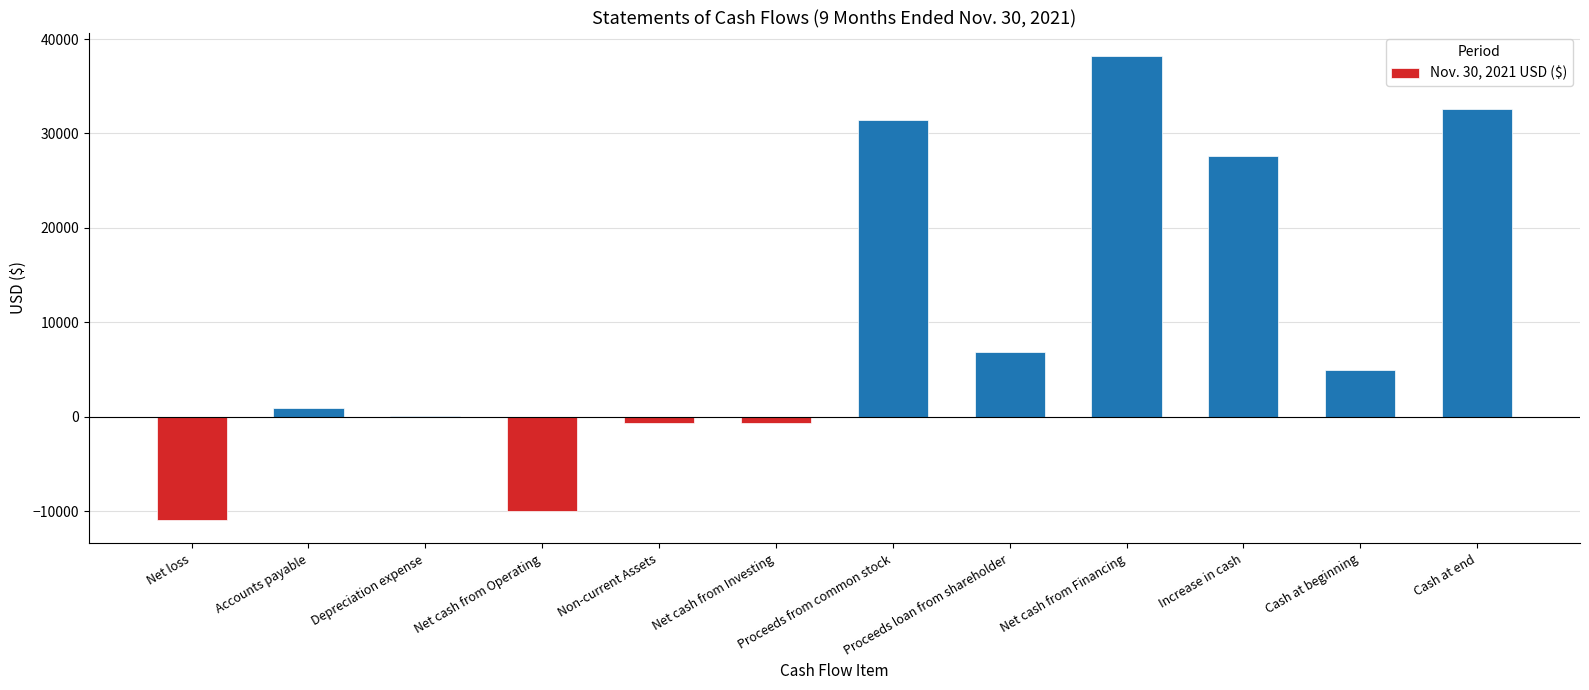

What is the greatest value displayed?

38231